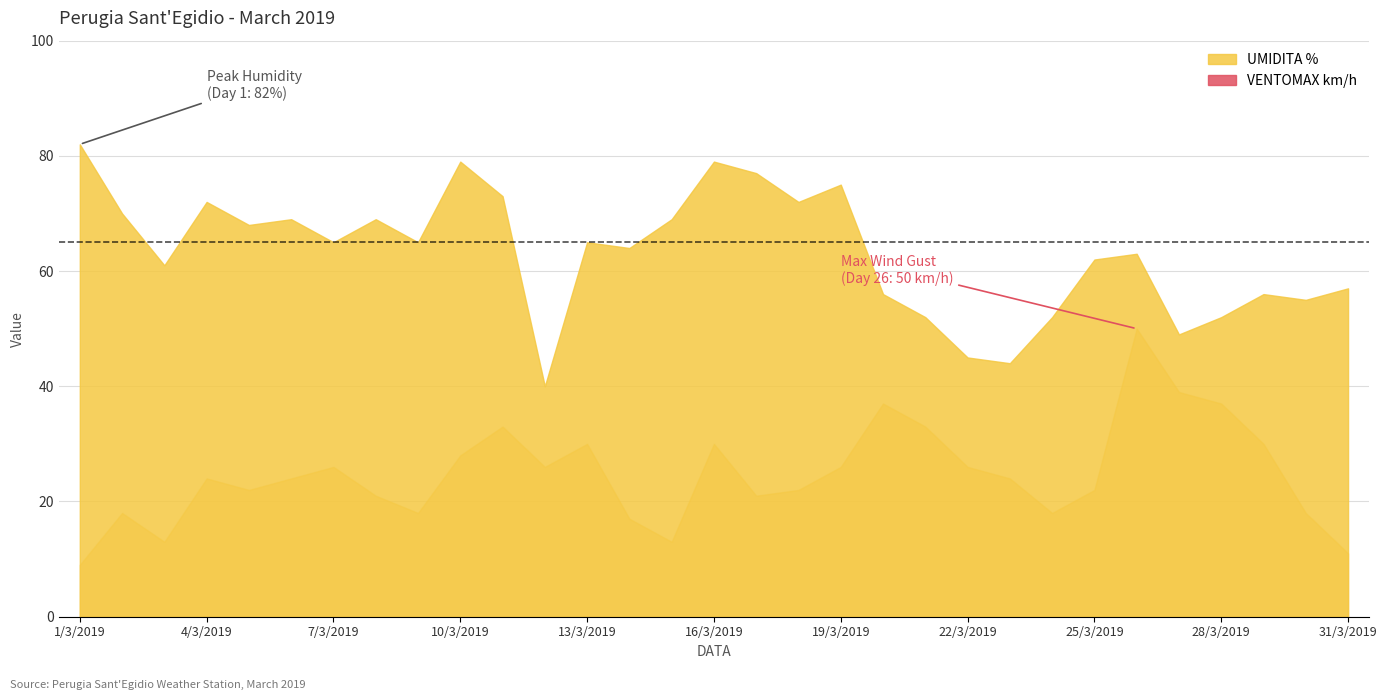

True or false: UMIDITA % and VENTOMAX km/h intersect in this chart.

False